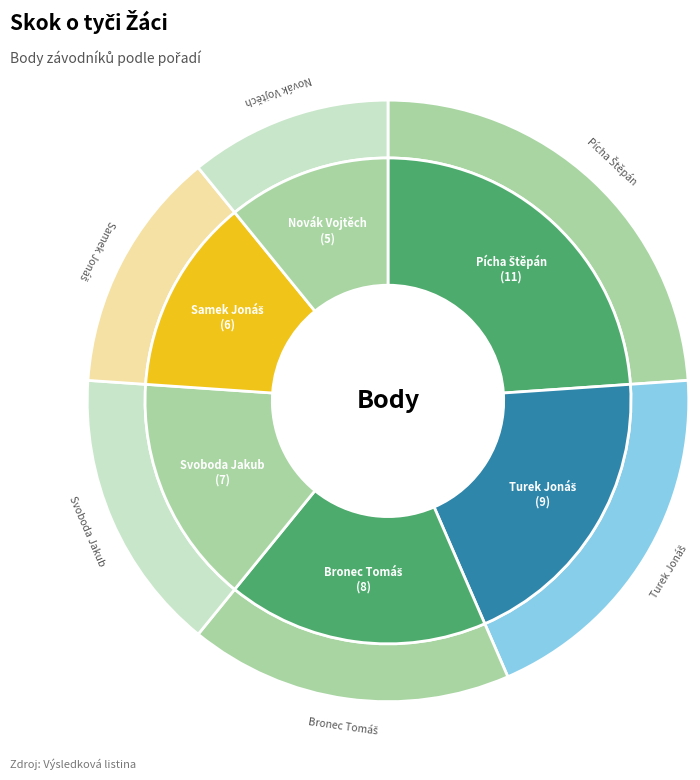

What is the change in value from Bronec Tomáš to Svoboda Jakub?

-1